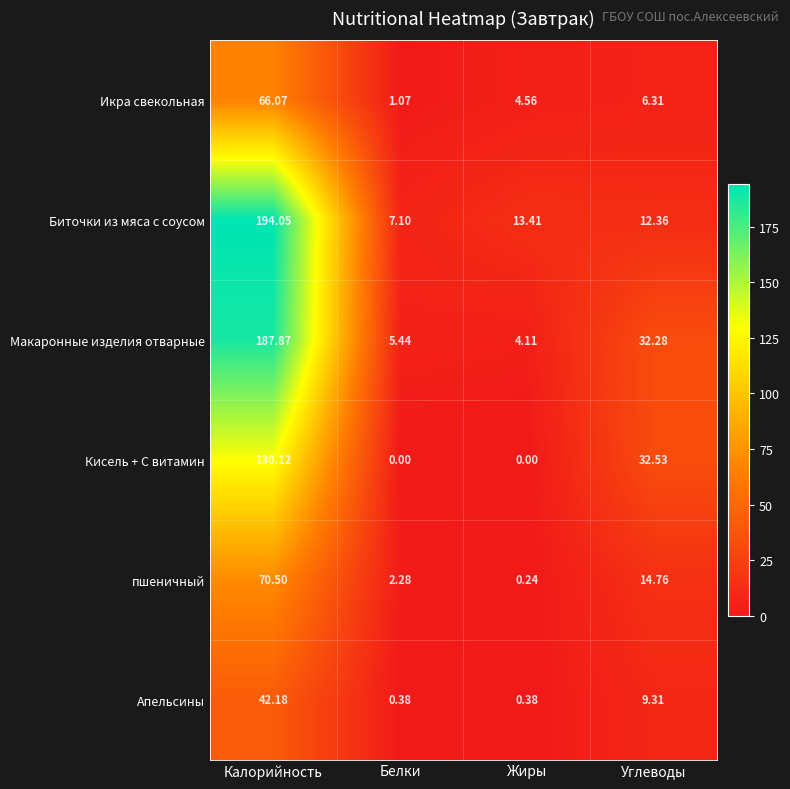

Which series has the largest total across all categories?

Макаронные изделия отварные